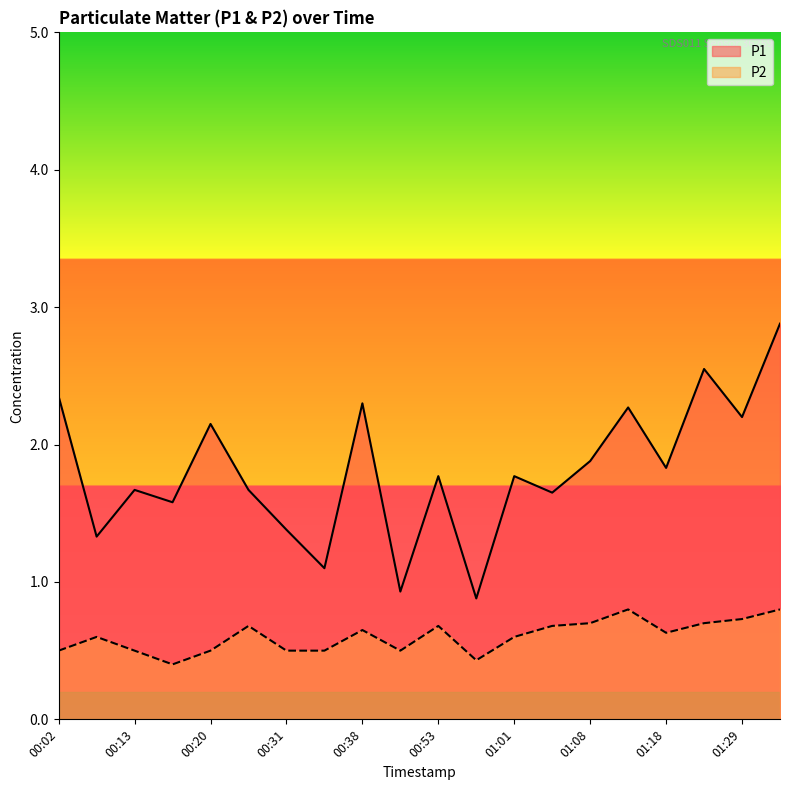

How many distinct data groups are displayed?

2